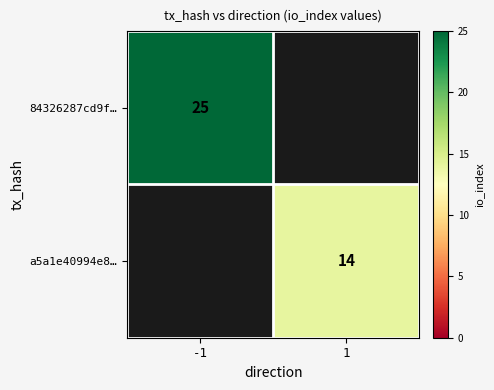

The value of 84326287cd9f… at -1 is 7.7. True or false?

False